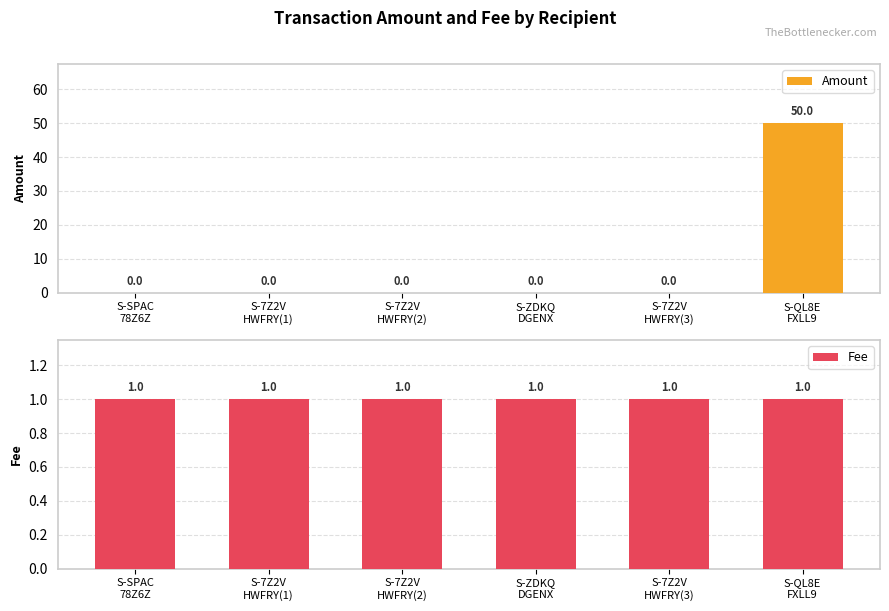

What is the value of the Fee bar at the 6th from the left?

1